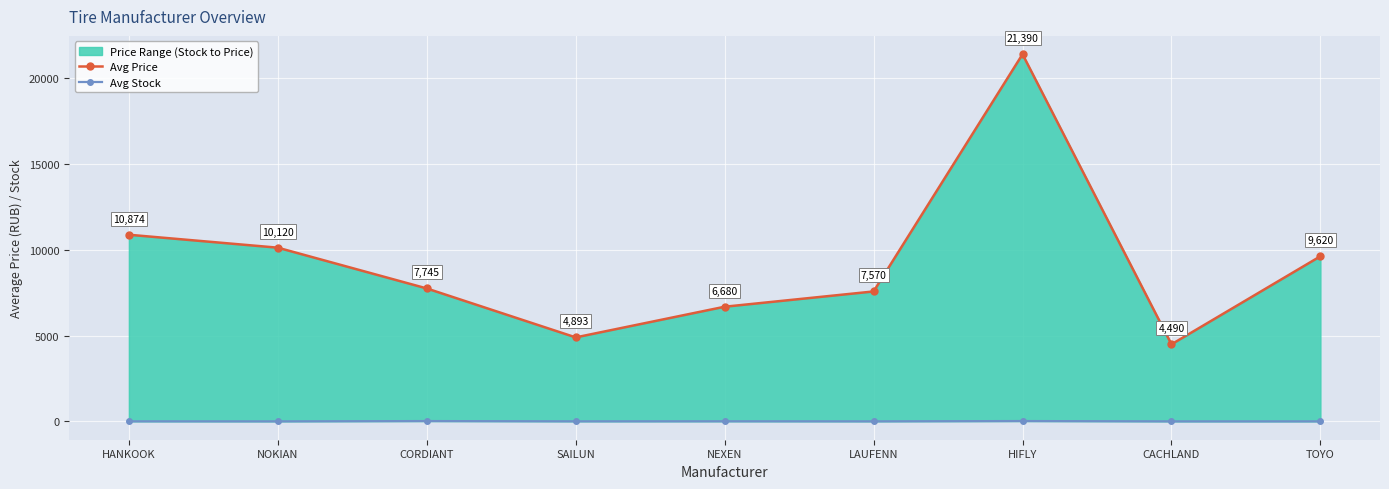

At HANKOOK, list the series in order from smallest to largest.

Avg Stock, Avg Price